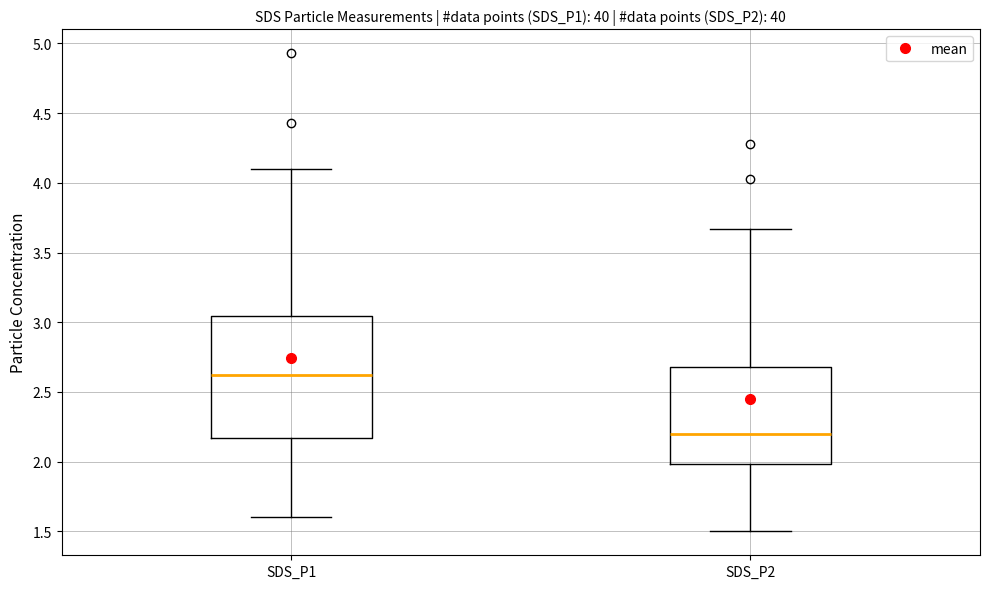

Which box's median line is the highest?

SDS_P1